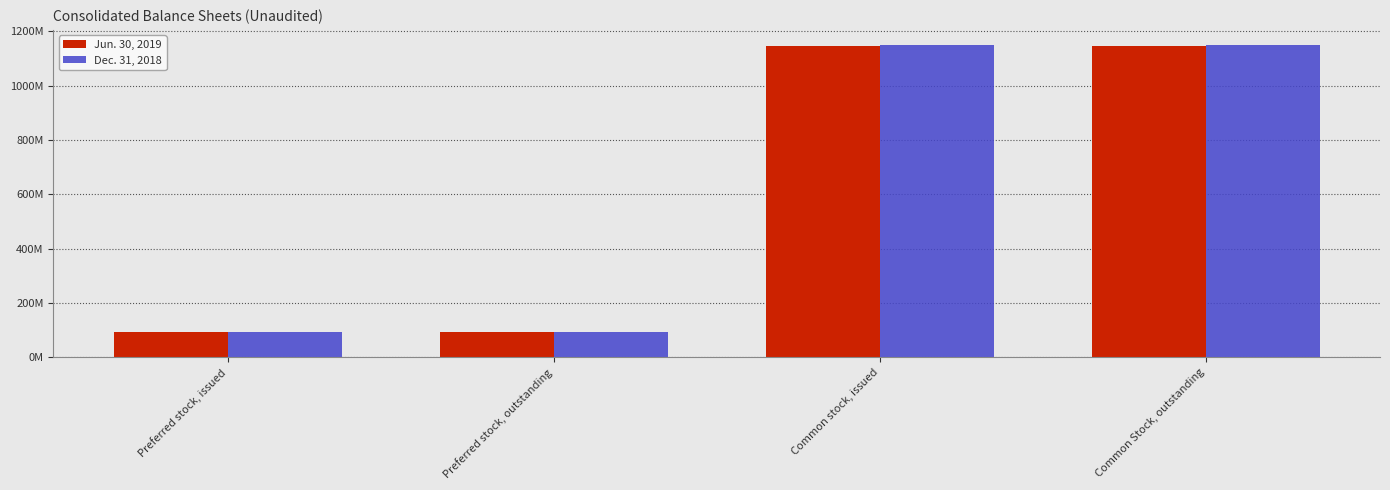

What are all the series names shown in the legend?

Jun. 30, 2019, Dec. 31, 2018